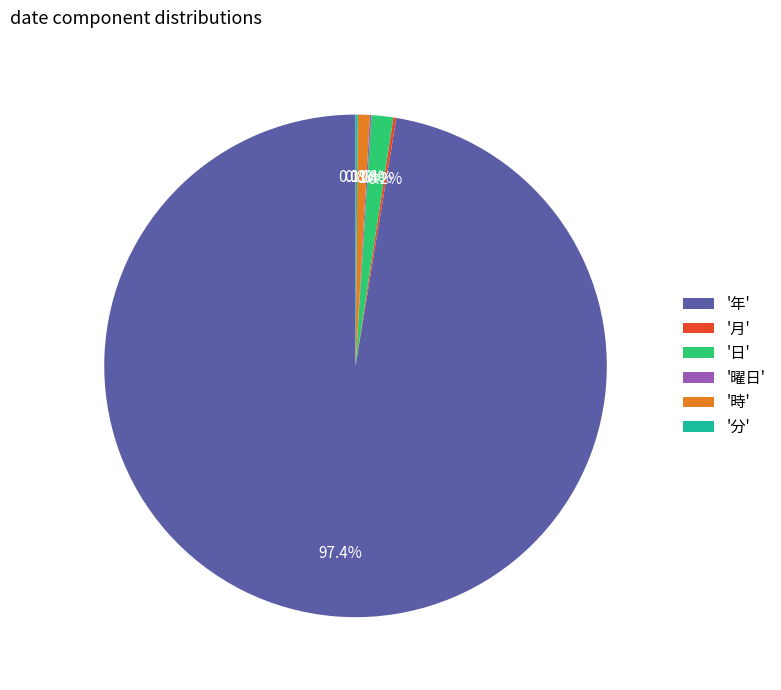

Which category has the biggest portion of the pie?

'年'